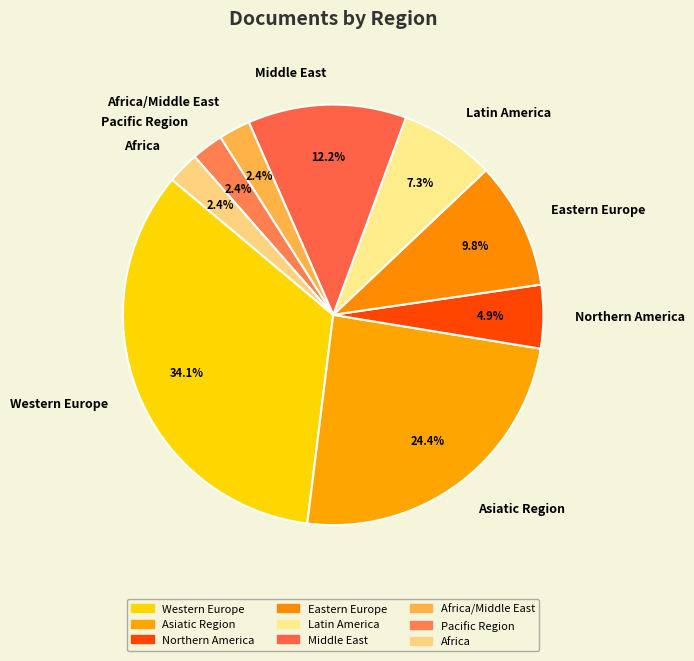

To the nearest percent, what is the average slice percentage?

11%